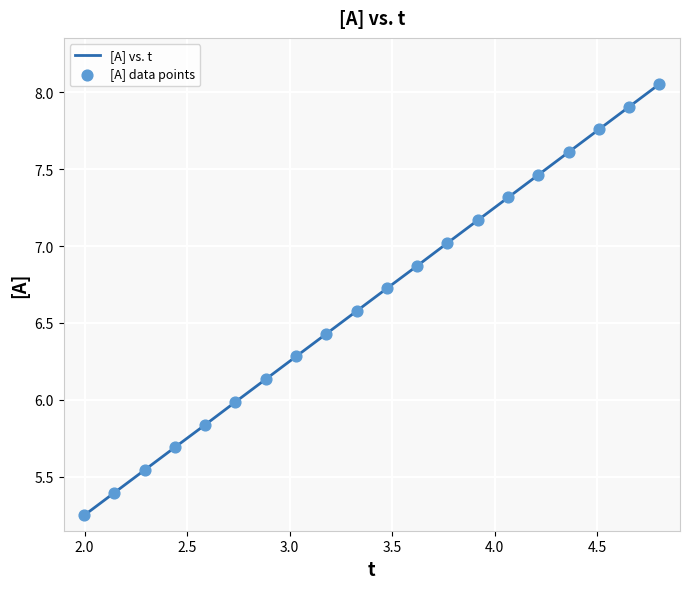

What is the difference between the maximum and minimum values?

2.8